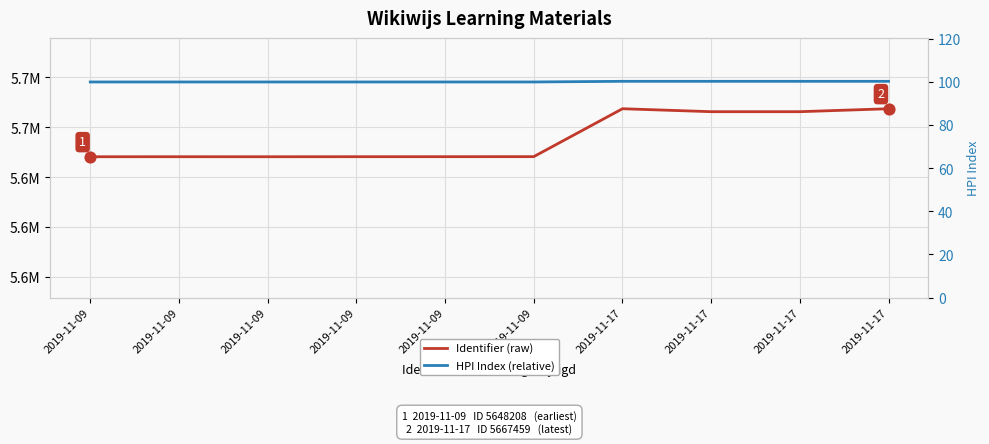

What are all the series names shown in the legend?

Identifier (raw), HPI Index (relative)